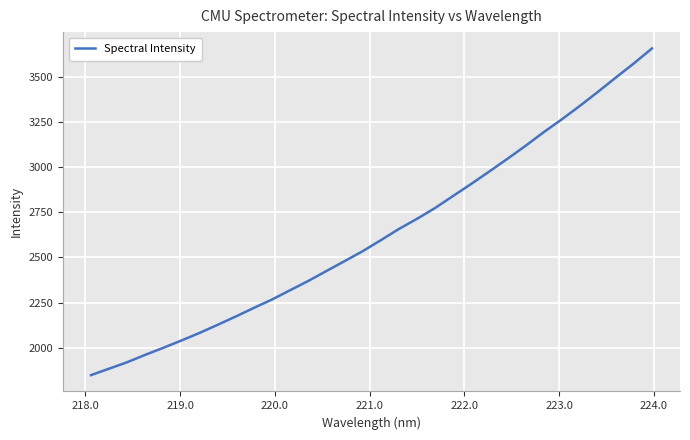

Count the number of values greater than 2595.

16